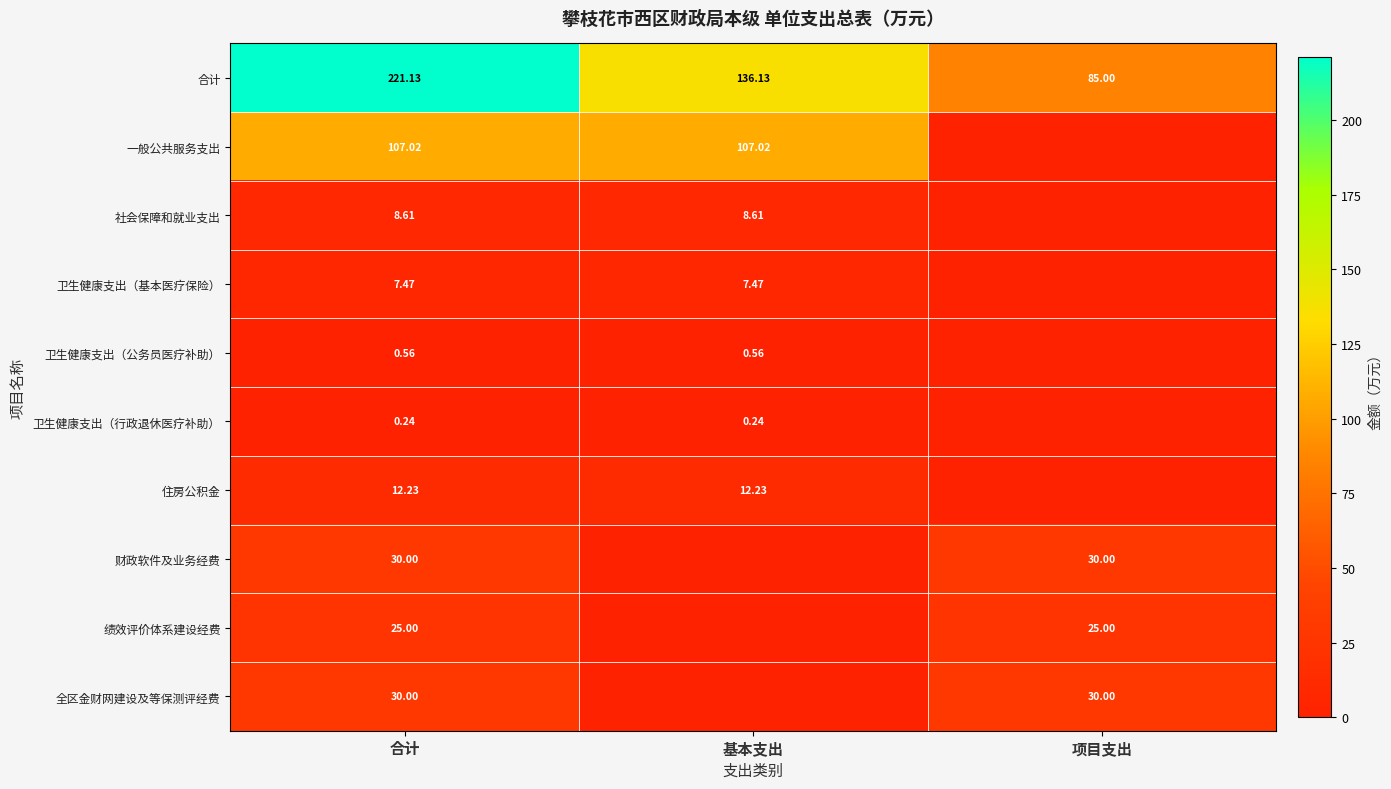

Rank the categories by 合计 value from highest to lowest.

合计, 基本支出, 项目支出